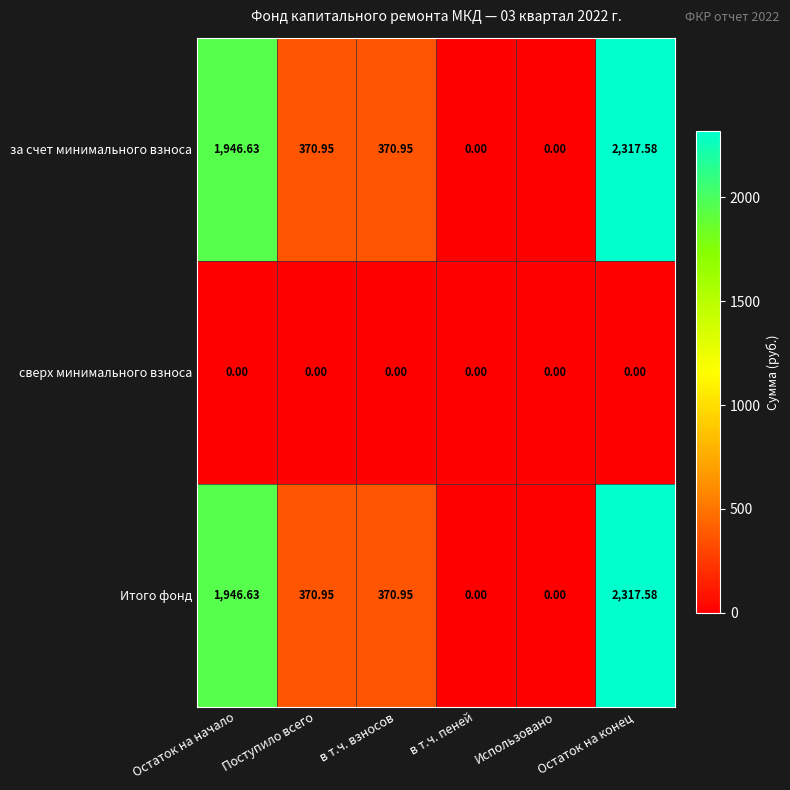

Is the value of сверх минимального взноса at Остаток на конец greater than the value of за счет минимального взноса at Поступило всего?

No